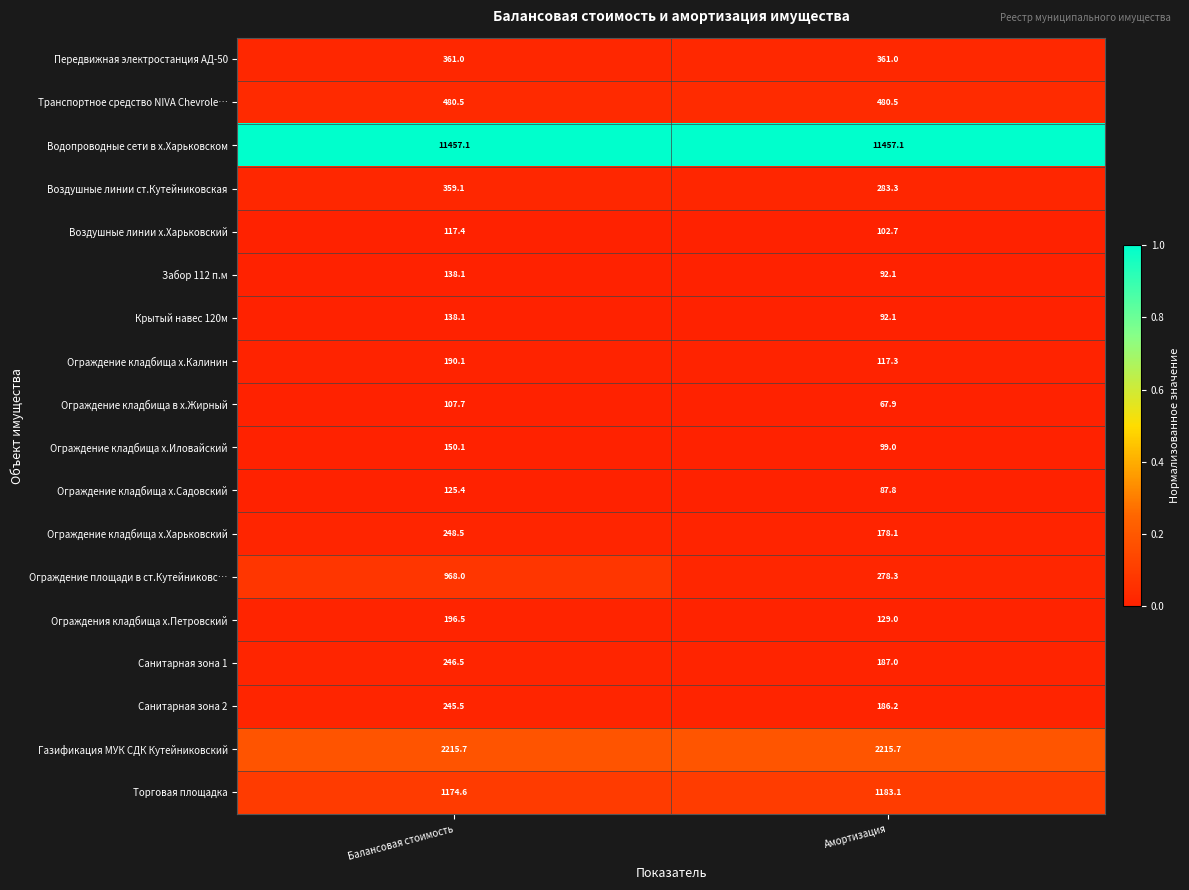

What is the total value across all series at Амортизация?

17598.2